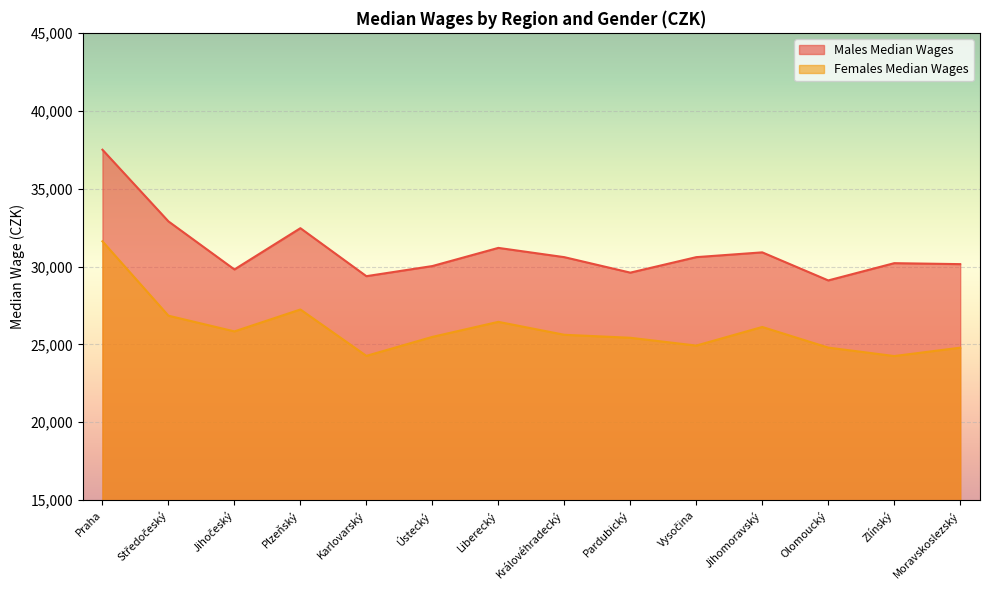

What is the difference between the second highest and second lowest values in the Females Median Wages series?

2977